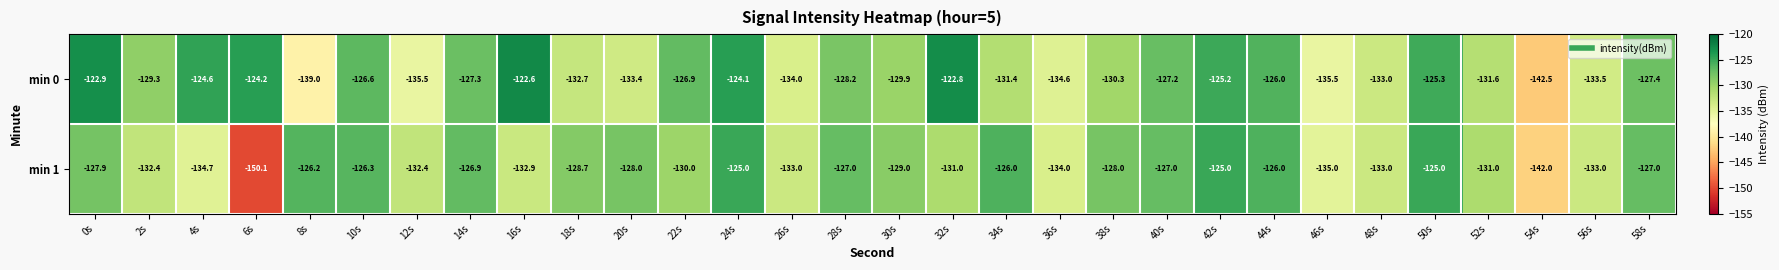

Between 30s and 52s, which series saw the biggest shift?

min 1